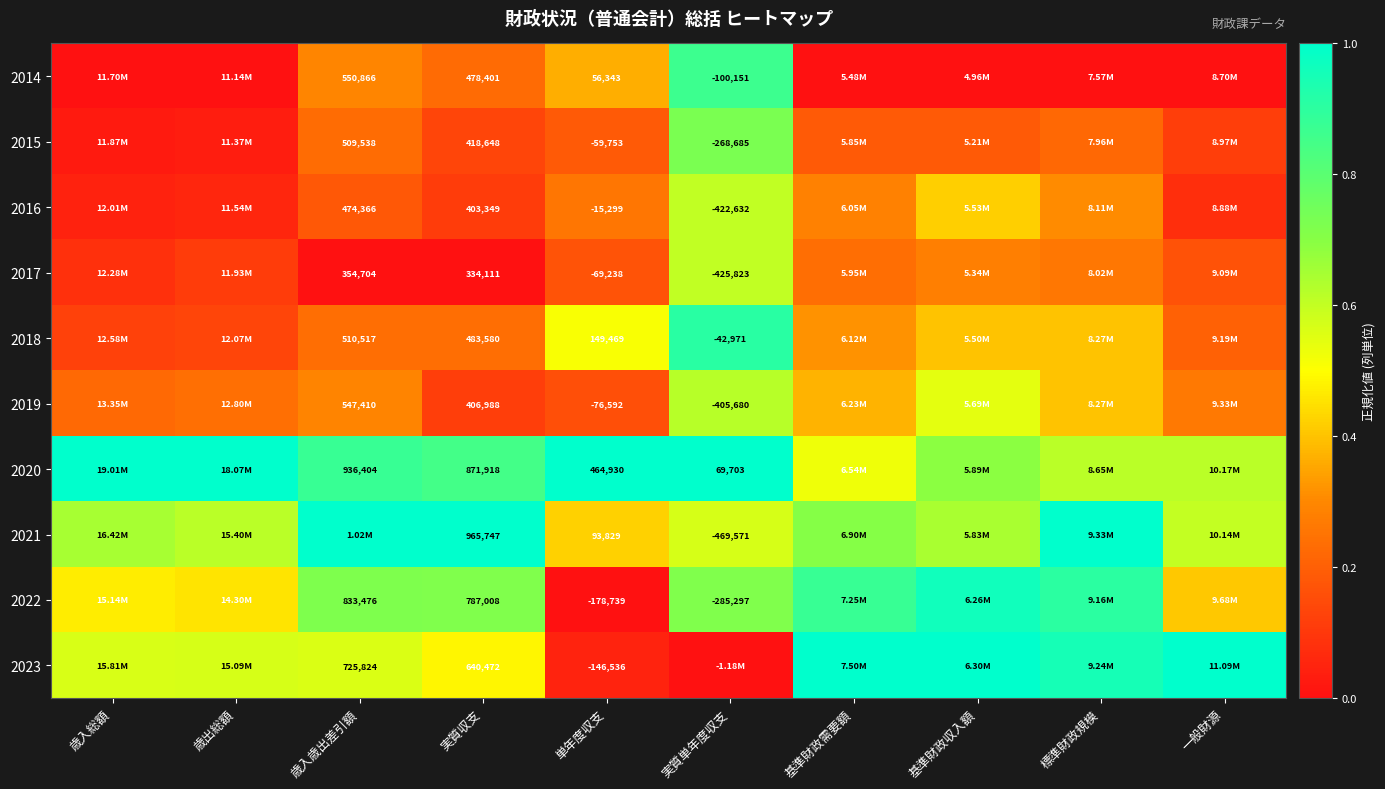

Is it true that 2016 equals 0.3 at 基準財政需要額?

True